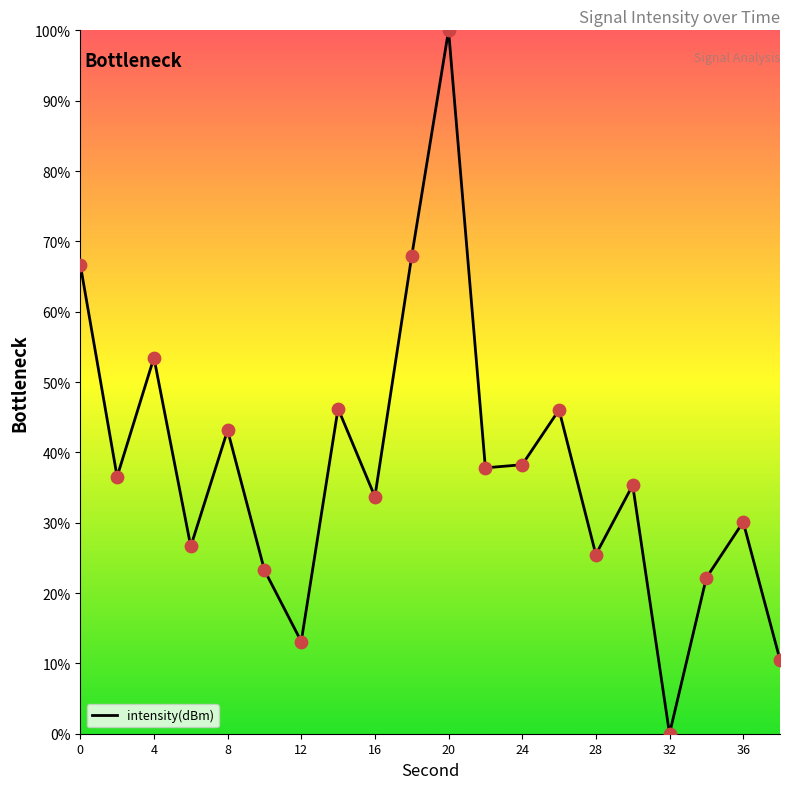

What is the difference between the maximum and minimum values?

100.0